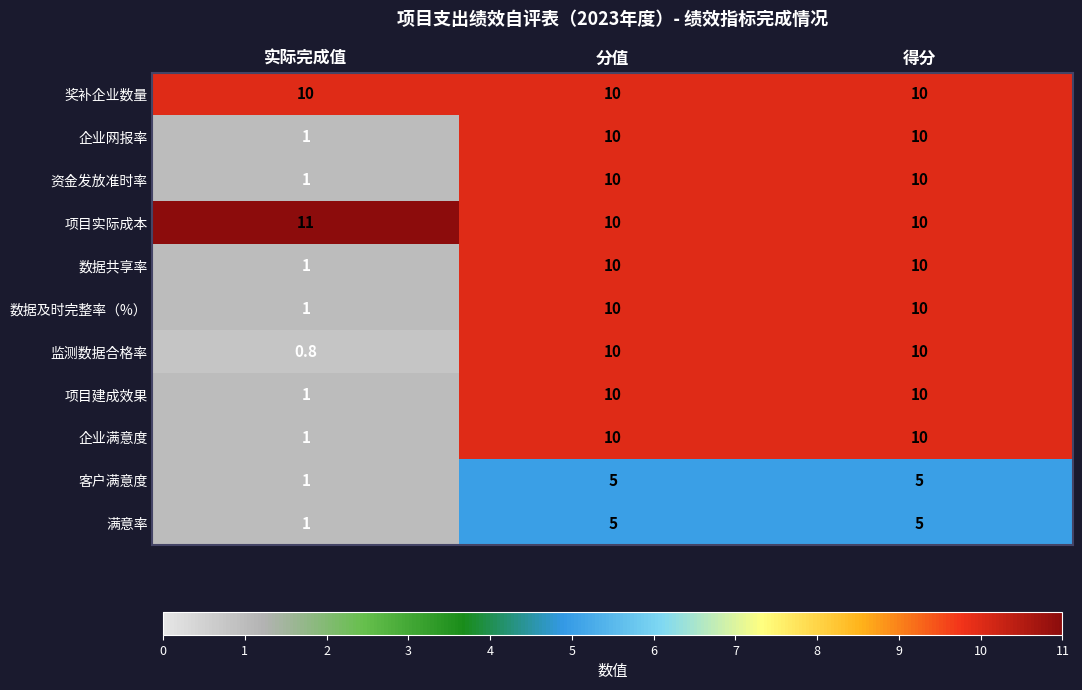

What is the difference between the 数据及时完整率（%） values at 得分 and 实际完成值?

9.0